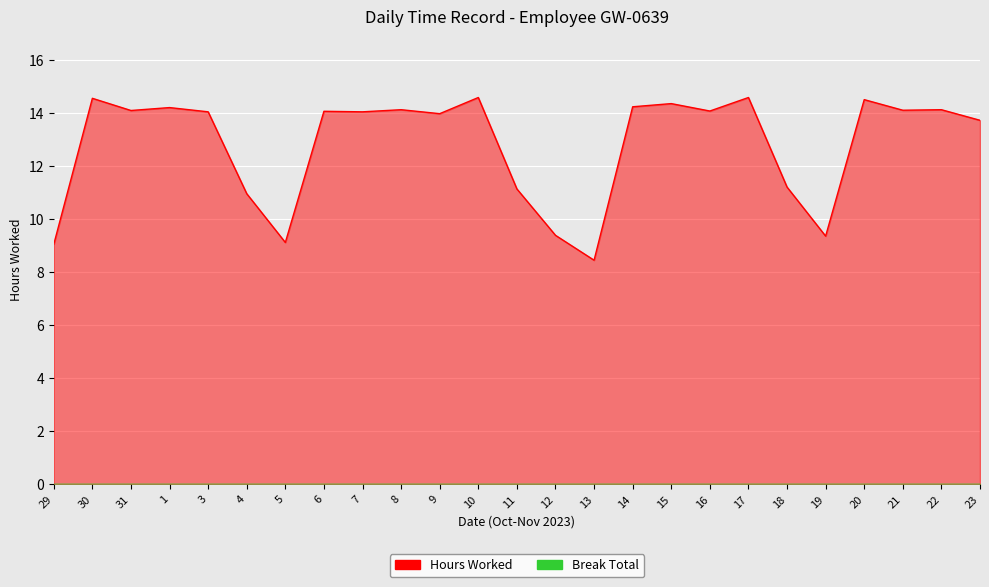

How many data points are above 14?

15